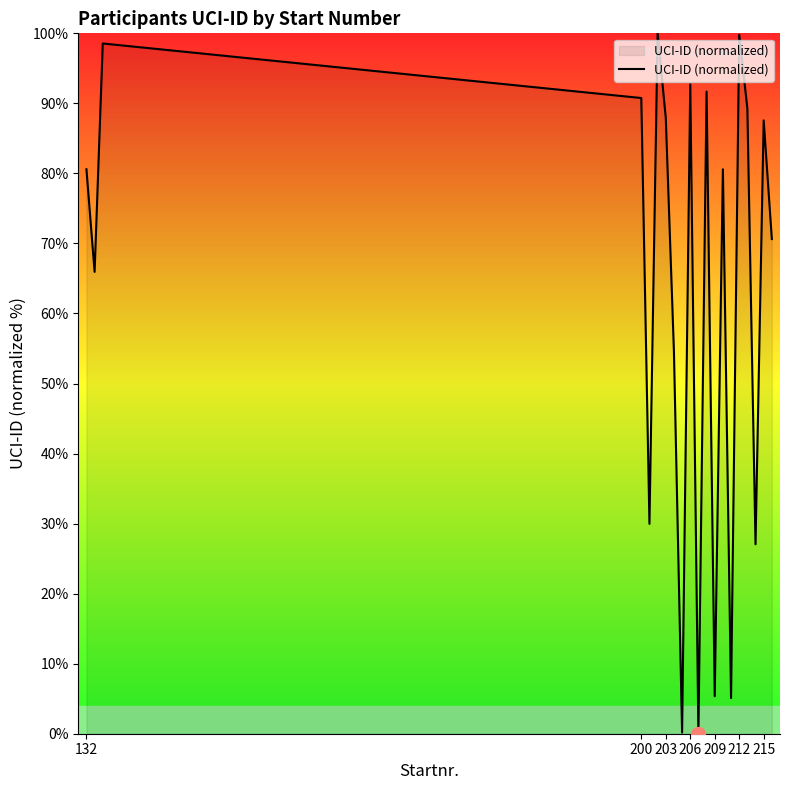

What is the maximum value shown in the chart?

100.0